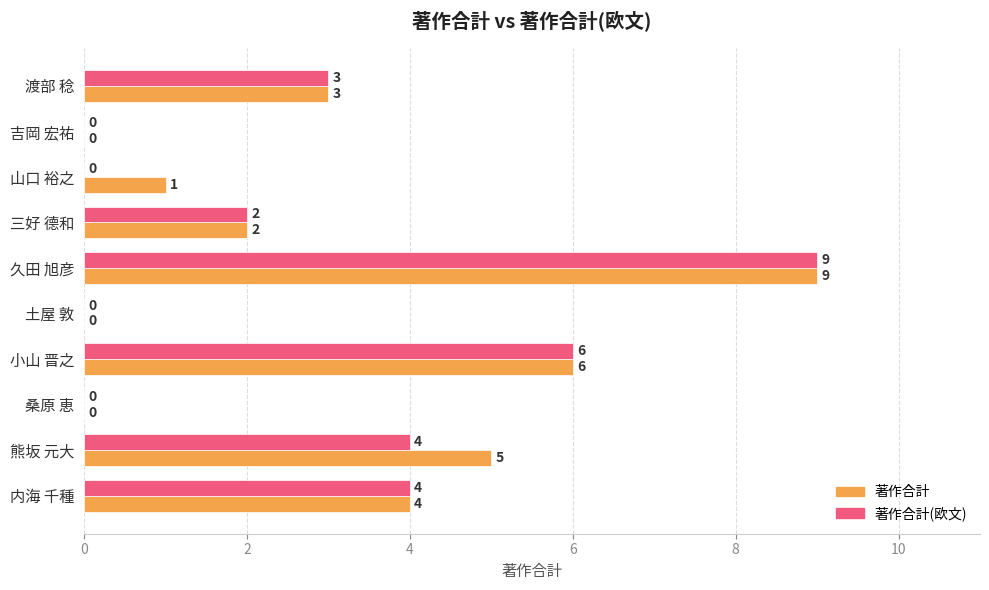

Count the number of categories in the chart.

10